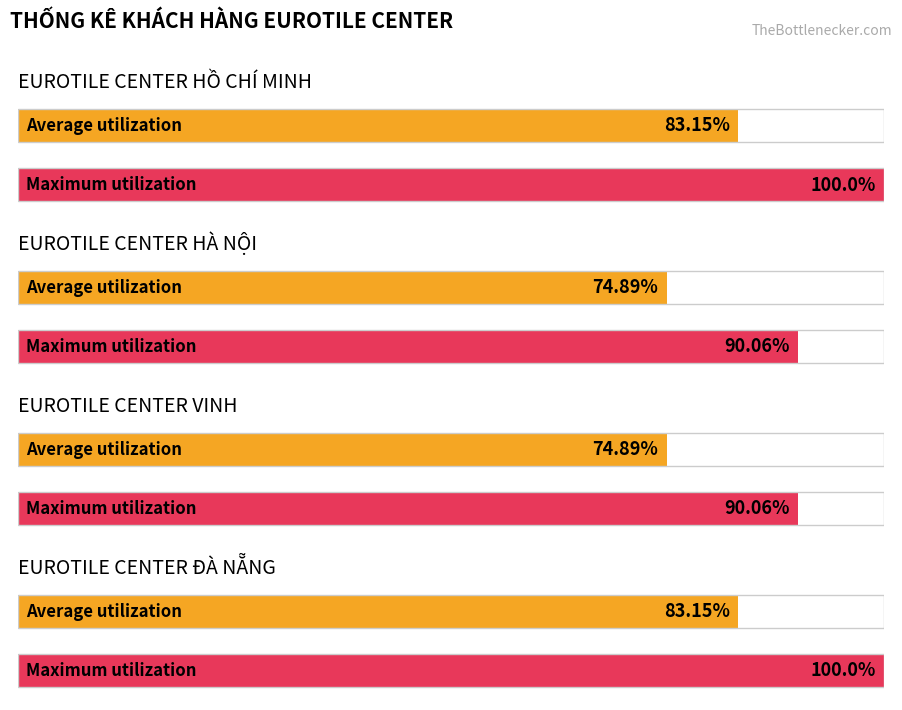

True or false: Average utilization has a value of 99.7 at EUROTILE CENTER VINH.

False